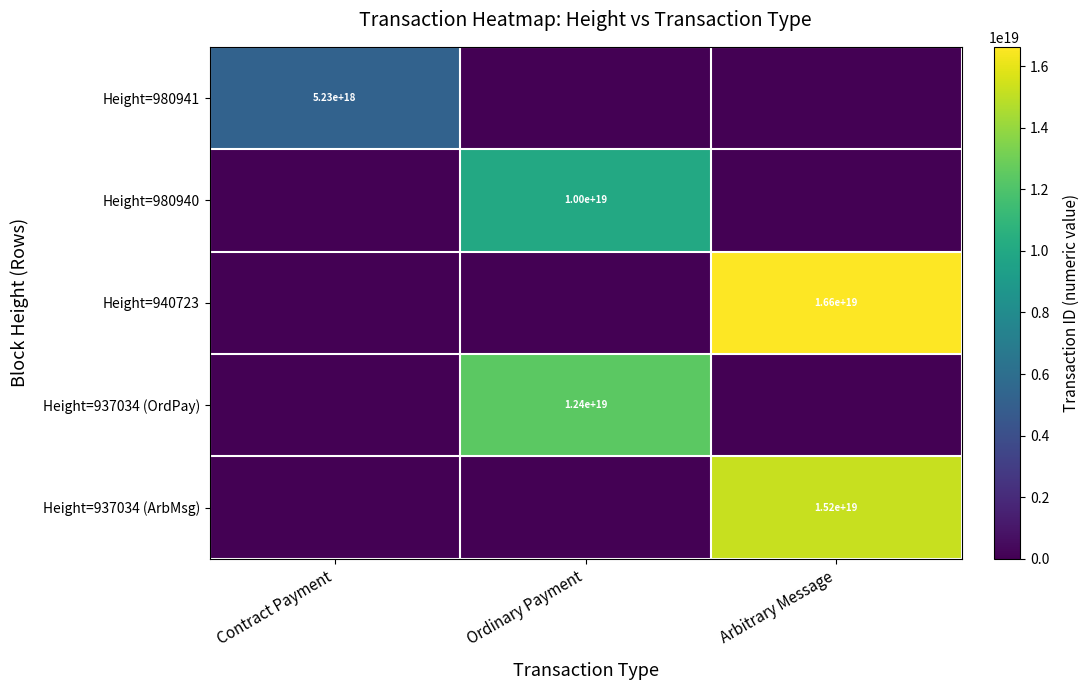

The Height=980941 series shows 5230000000000000000 at Contract Payment. True or false?

True